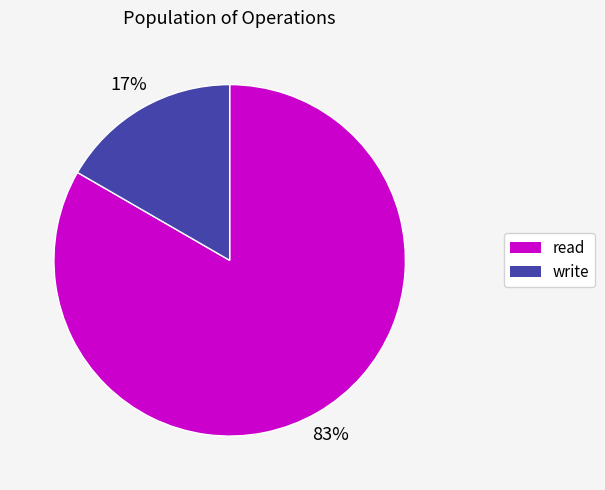

To the nearest percent, what percentage of the pie is write?

17%